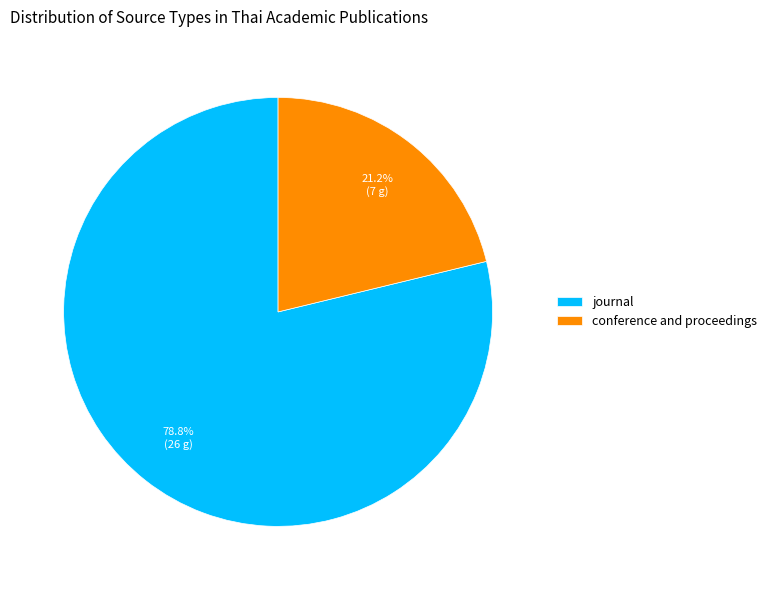

How many segments does this pie chart have?

2